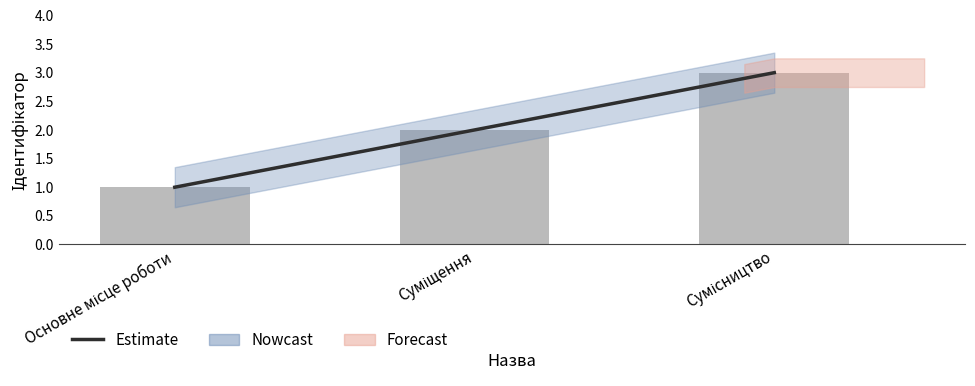

At which label is the value closest to 2?

Суміщення